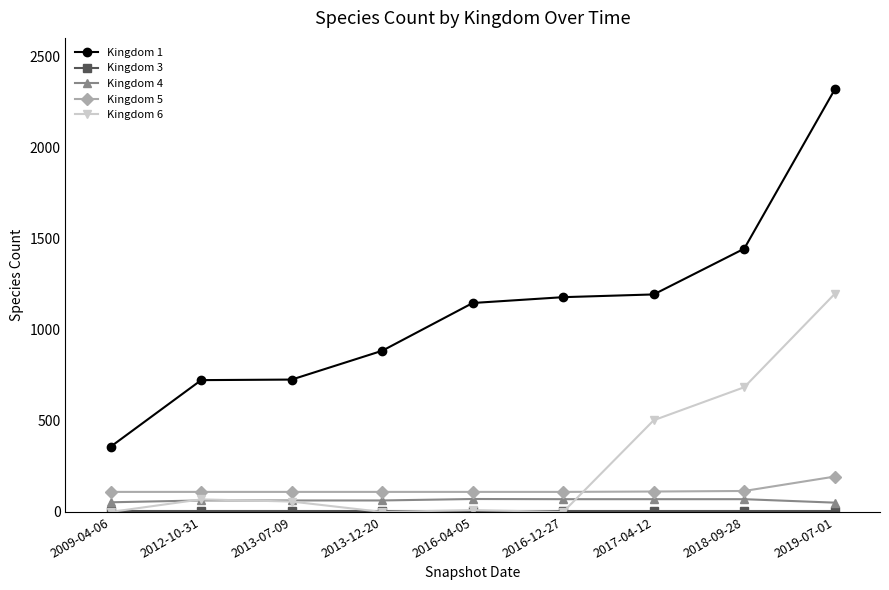

What is the greatest value displayed?

2317